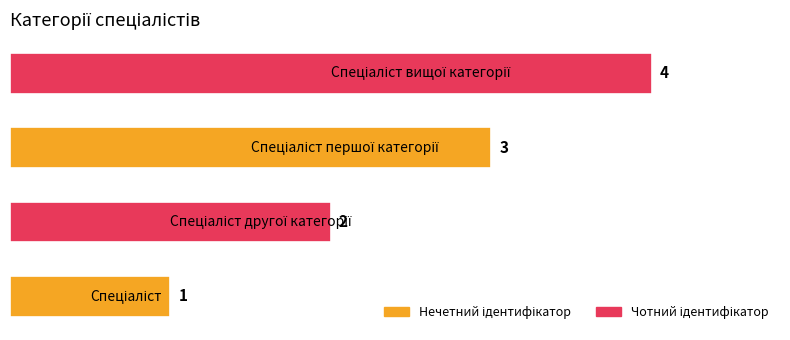

Count the values in the range 2 to 4.

3